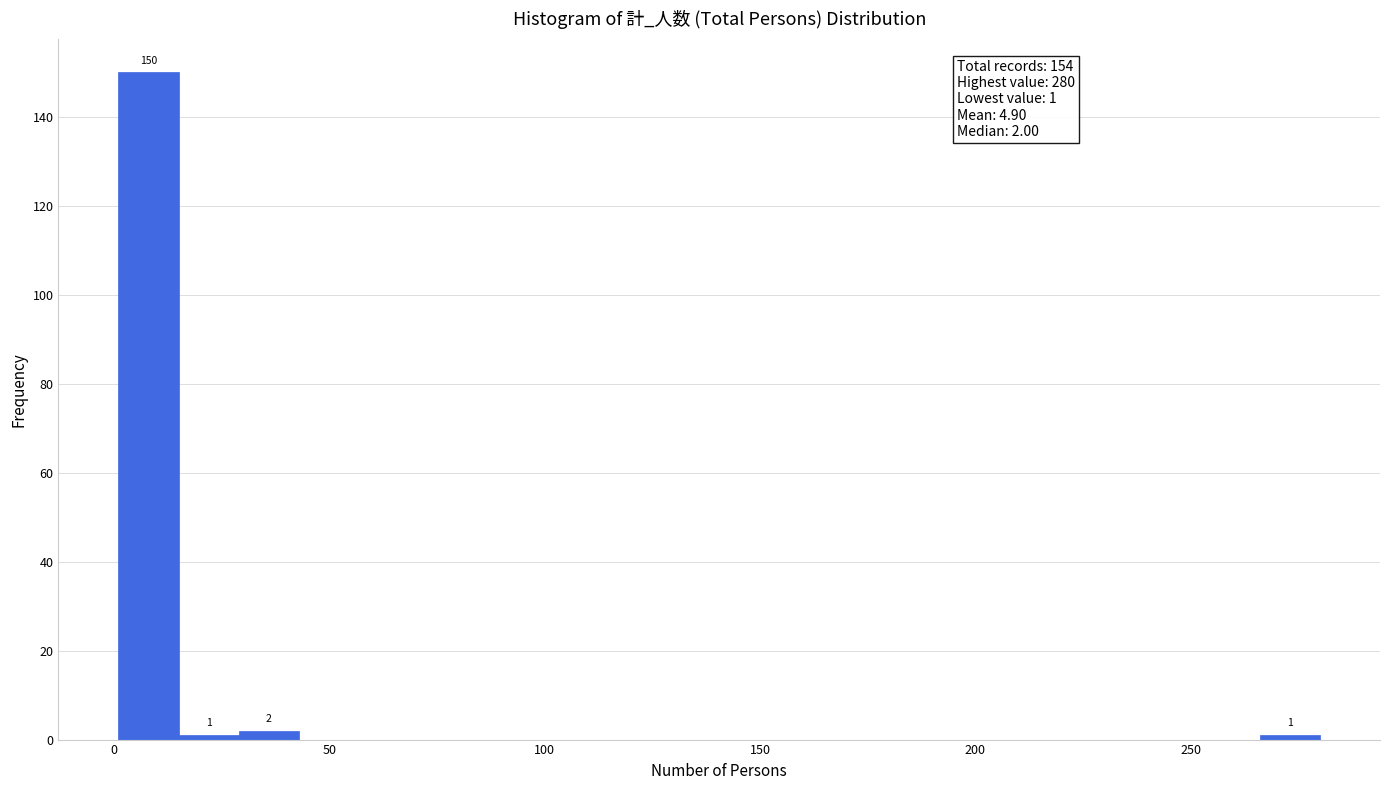

Read against the x-axis, roughly where is the centre of the tallest bar?

10